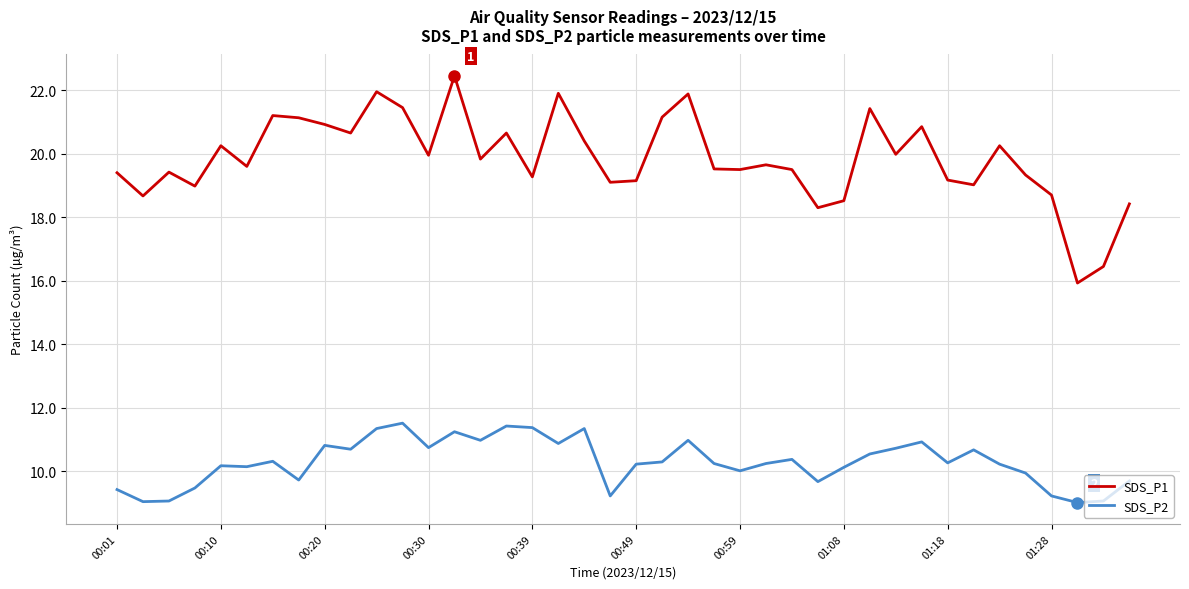

What is the smallest value displayed?

9.0